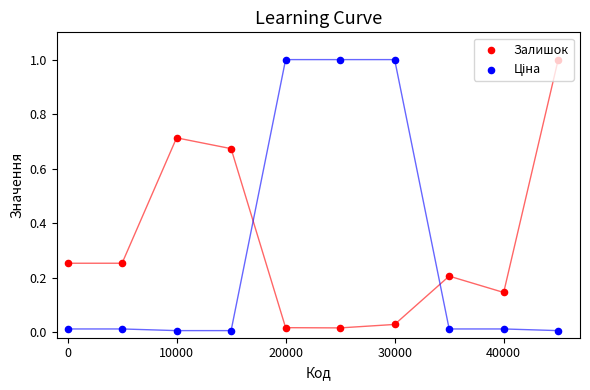

Which series has the largest total across all categories?

Залишок